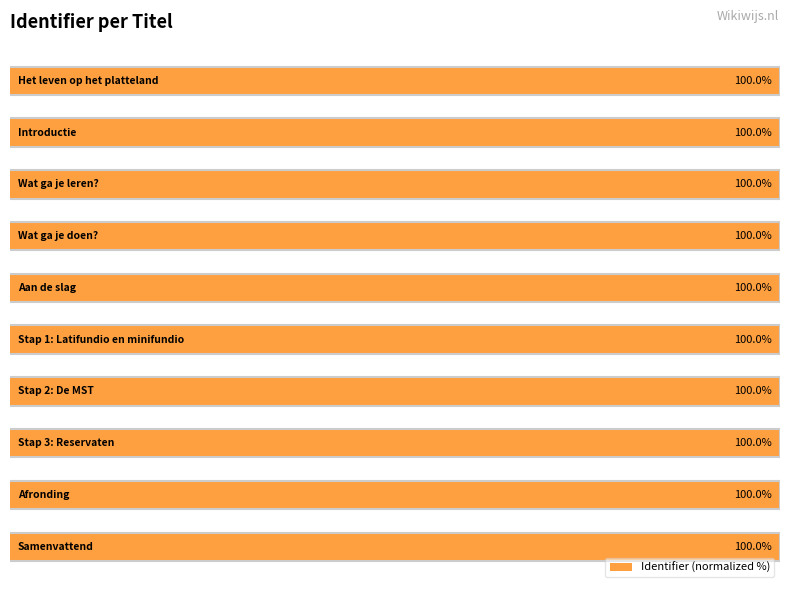

What is the ratio of the value at 9 to the value at 2?

1.0